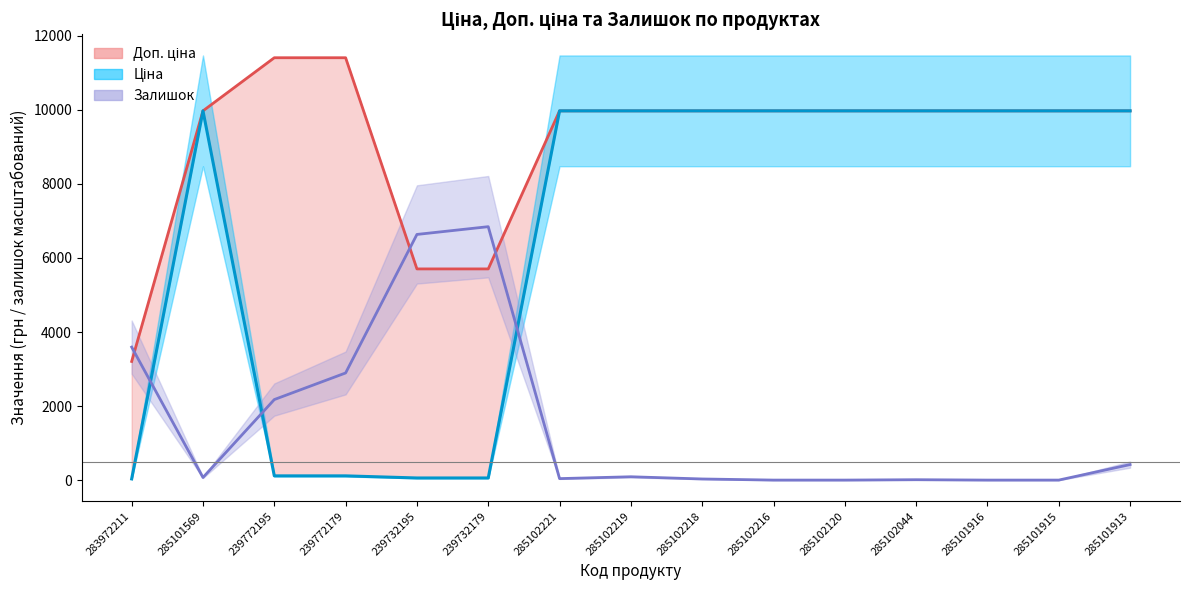

What position from the right is 283972211?

15